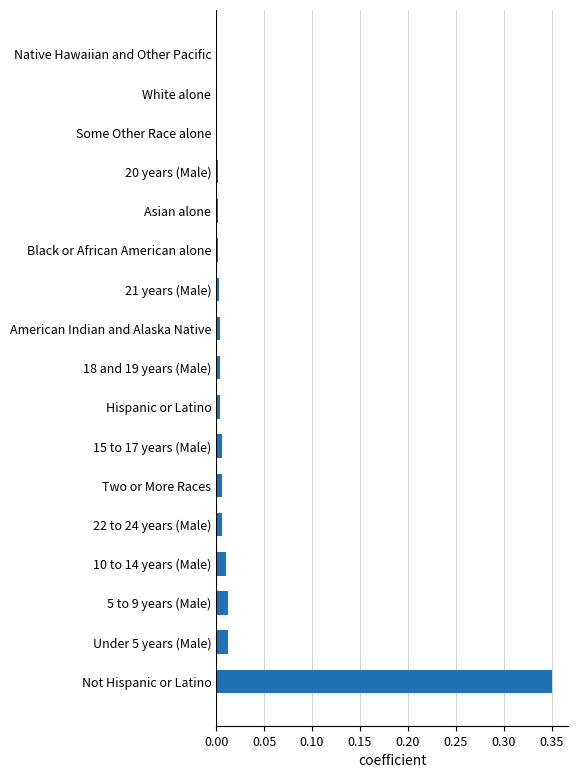

Which has a higher value, Not Hispanic or Latino or 5 to 9 years (Male)?

Not Hispanic or Latino